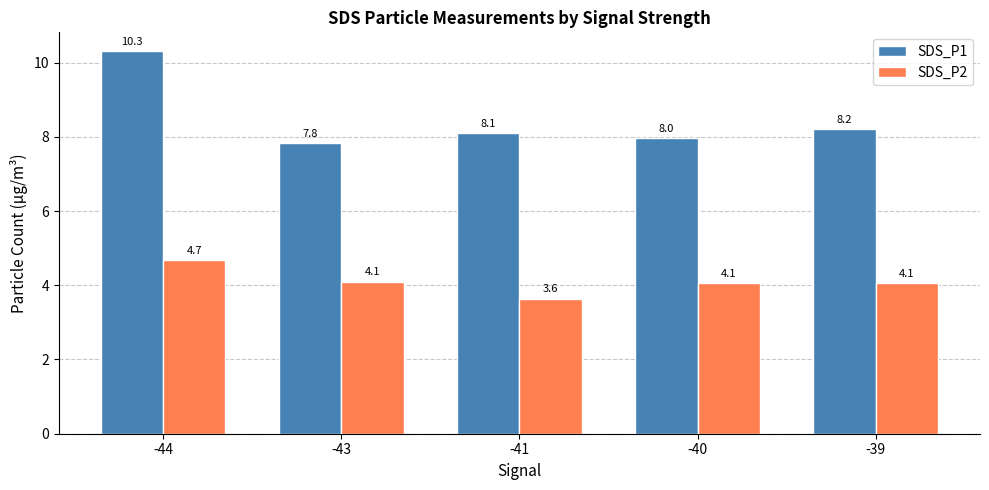

True or false: SDS_P1 has a value of 10.3 at -44.

True